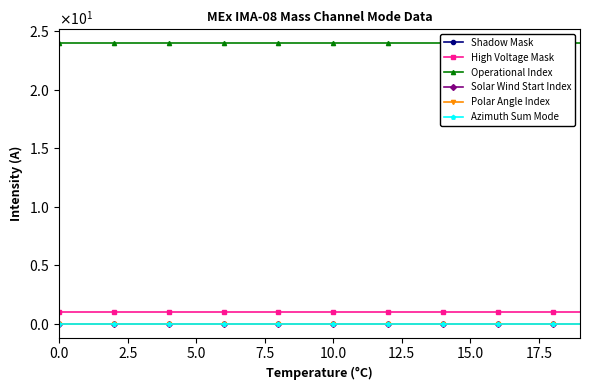

True or false: Azimuth Sum Mode and High Voltage Mask intersect in this chart.

False